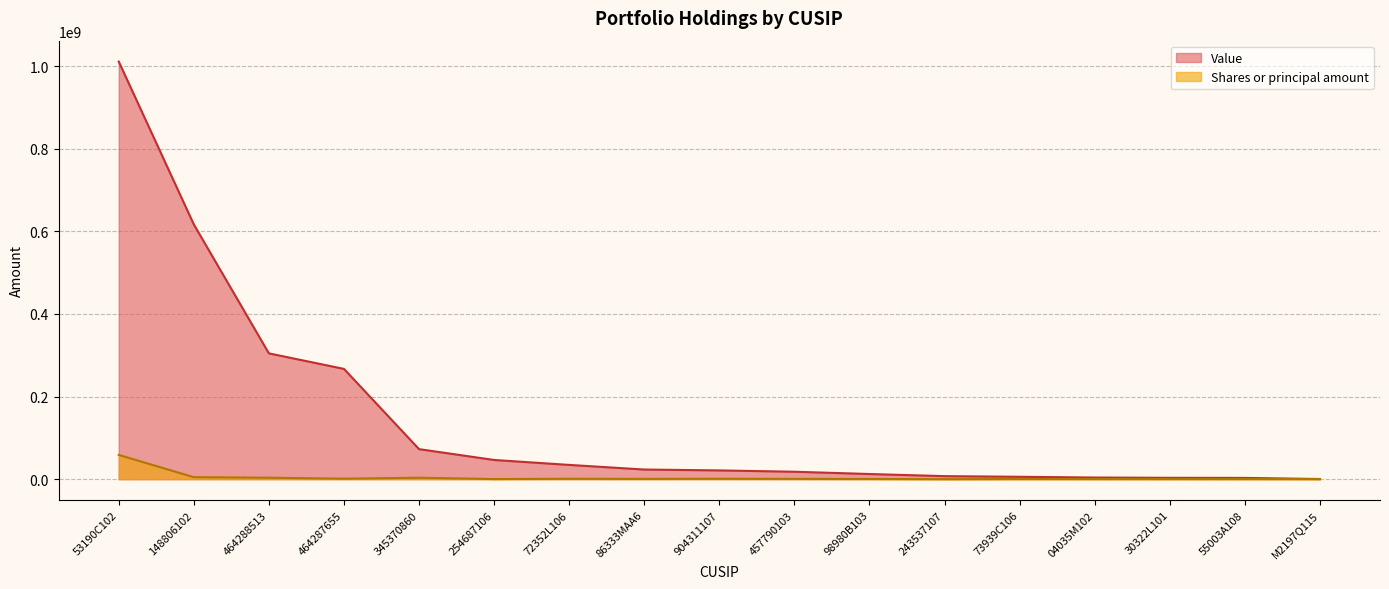

What are all the series names shown in the legend?

Value, Shares or principal amount